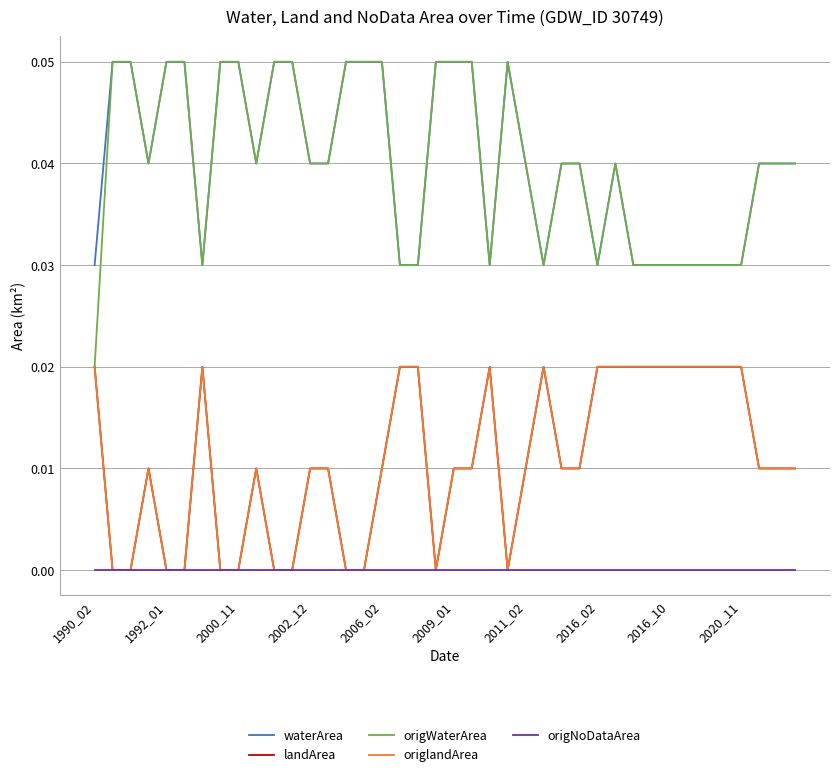

Is this an area chart (filled region under the line)?

No